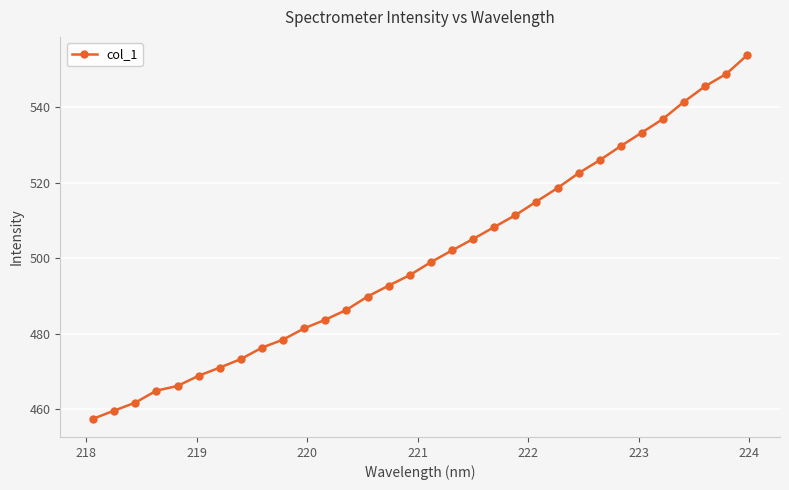

What is the smallest value displayed?

457.4